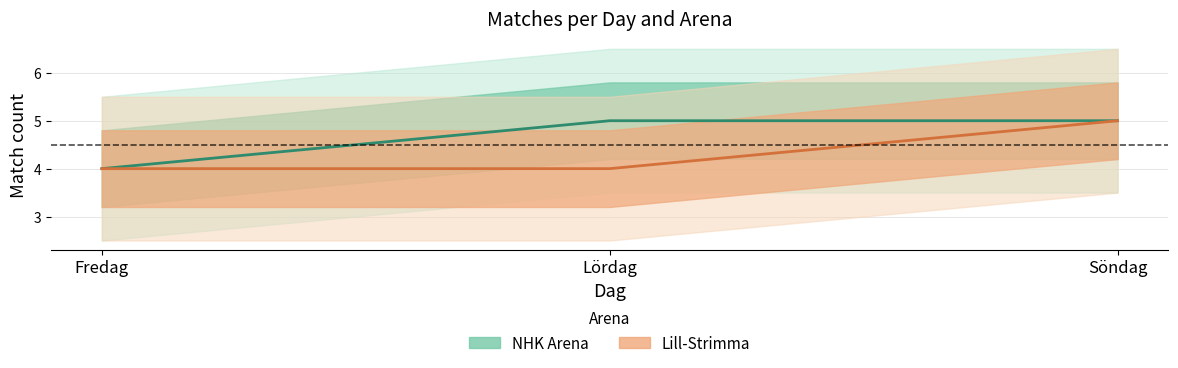

What is the sum of the Lill-Strimma values at Söndag and Fredag?

9